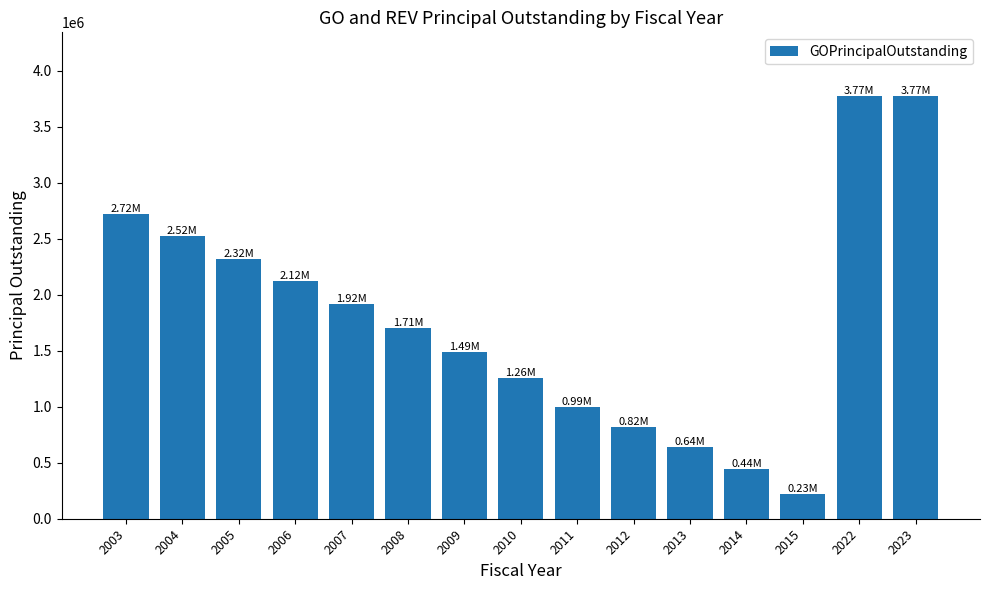

Does the chart contain any negative values?

No